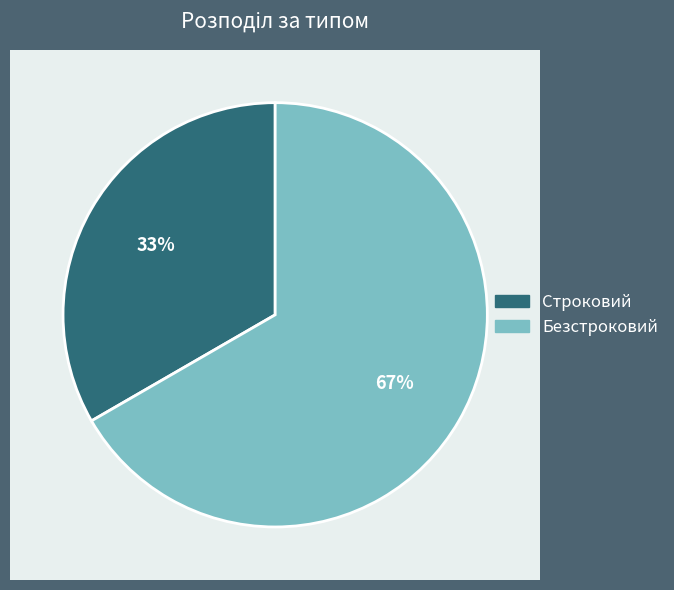

To the nearest percent, what percentage of the pie is Строковий?

33%